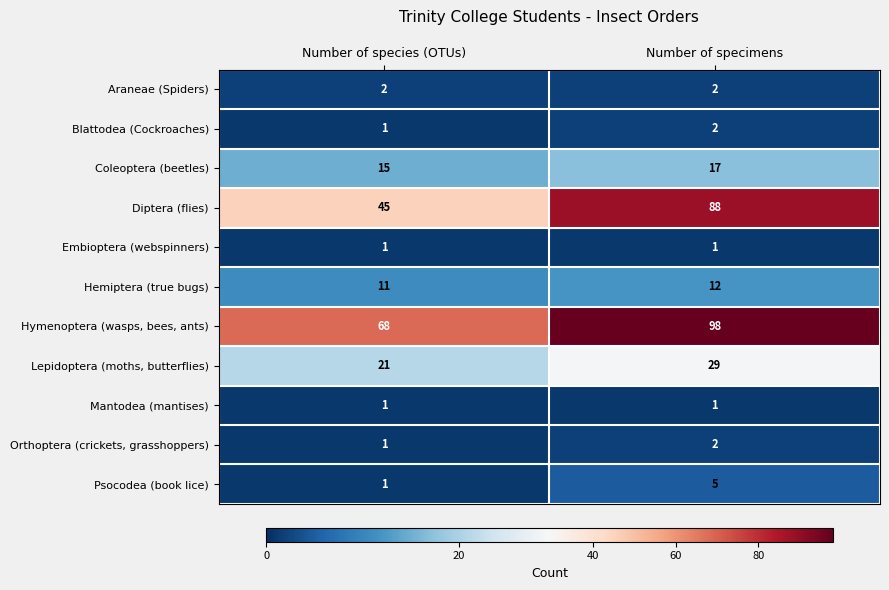

Reading right to left, transcribe all the data shown in this chart.

Araneae (Spiders): 2	2
Blattodea (Cockroaches): 2	1
Coleoptera (beetles): 17	15
Diptera (flies): 88	45
Embioptera (webspinners): 1	1
Hemiptera (true bugs): 12	11
Hymenoptera (wasps, bees, ants): 98	68
Lepidoptera (moths, butterflies): 29	21
Mantodea (mantises): 1	1
Orthoptera (crickets, grasshoppers): 2	1
Psocodea (book lice): 5	1